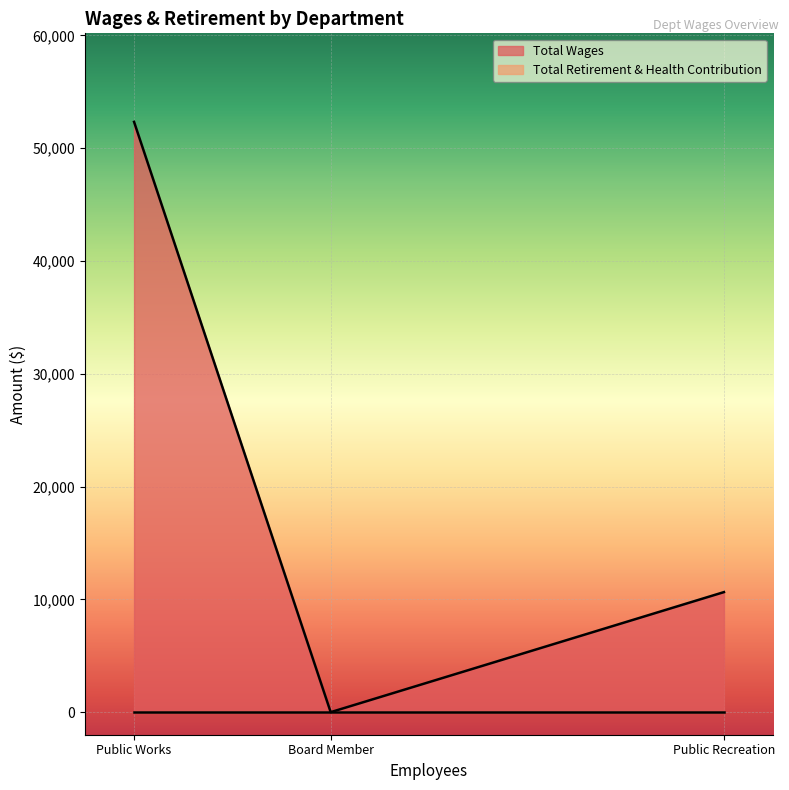

At which category does the chart reach its minimum across all series?

Board Member